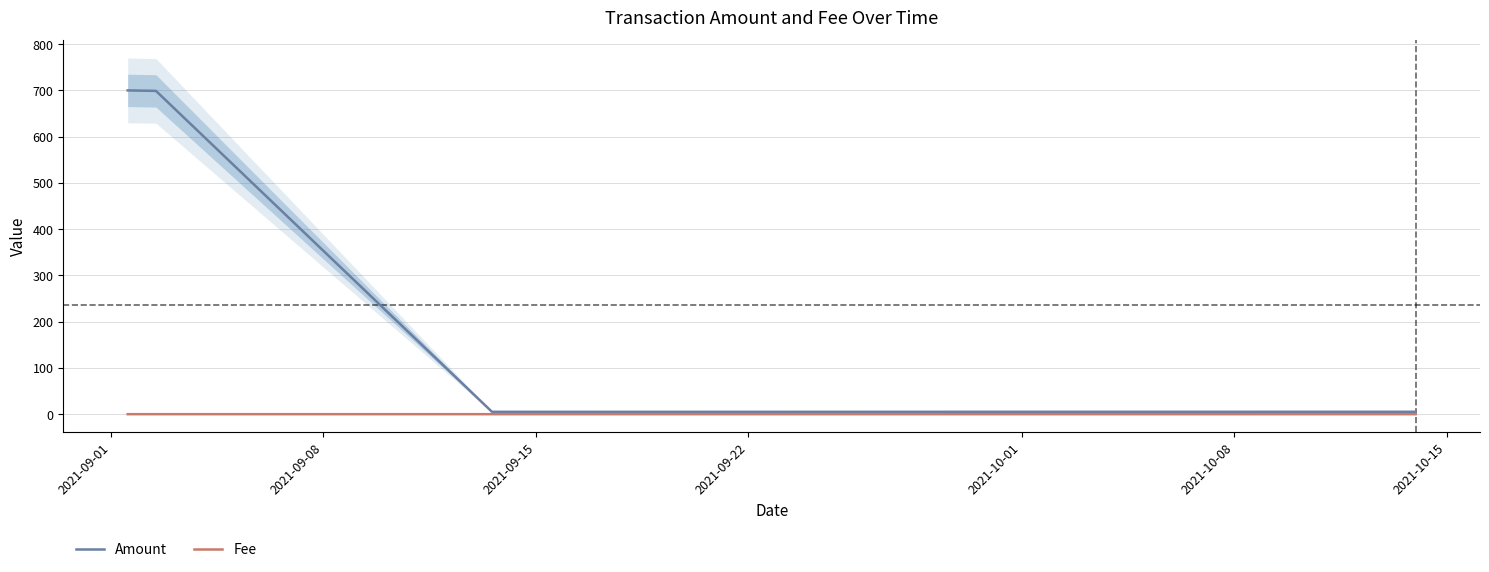

How many categories are shown in the chart?

6